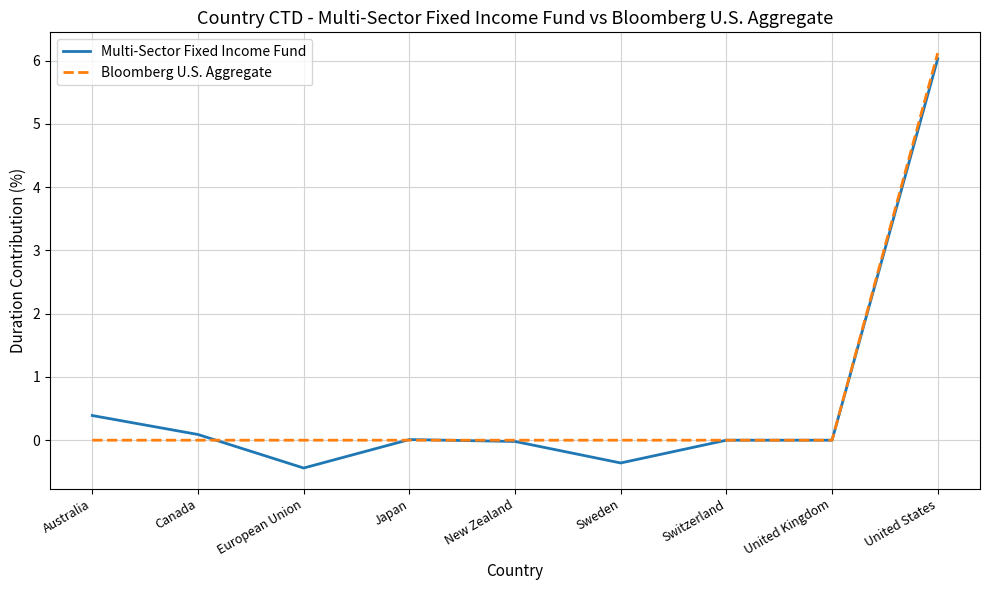

Is the value of Multi-Sector Fixed Income Fund at Sweden greater than the value of Bloomberg U.S. Aggregate at Japan?

No